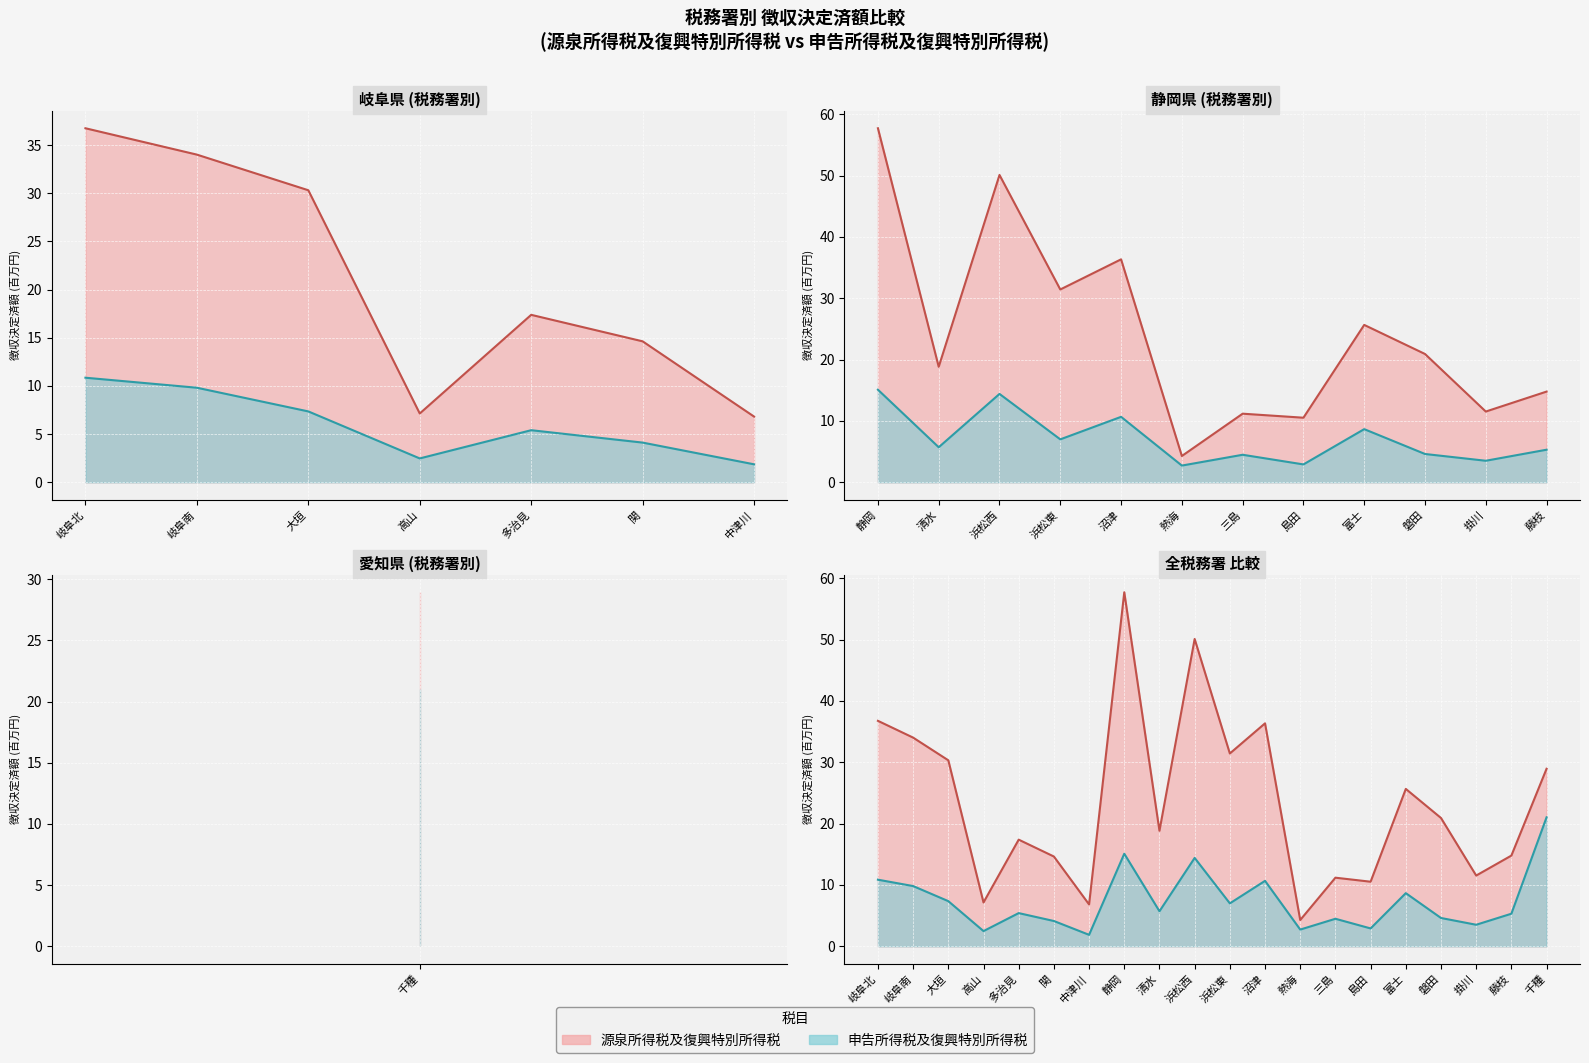

True or false: 源泉所得税及復興特別所得税_徴収決定済額 and 申告所得税及復興特別所得税_徴収決定済額 cross at least once.

False